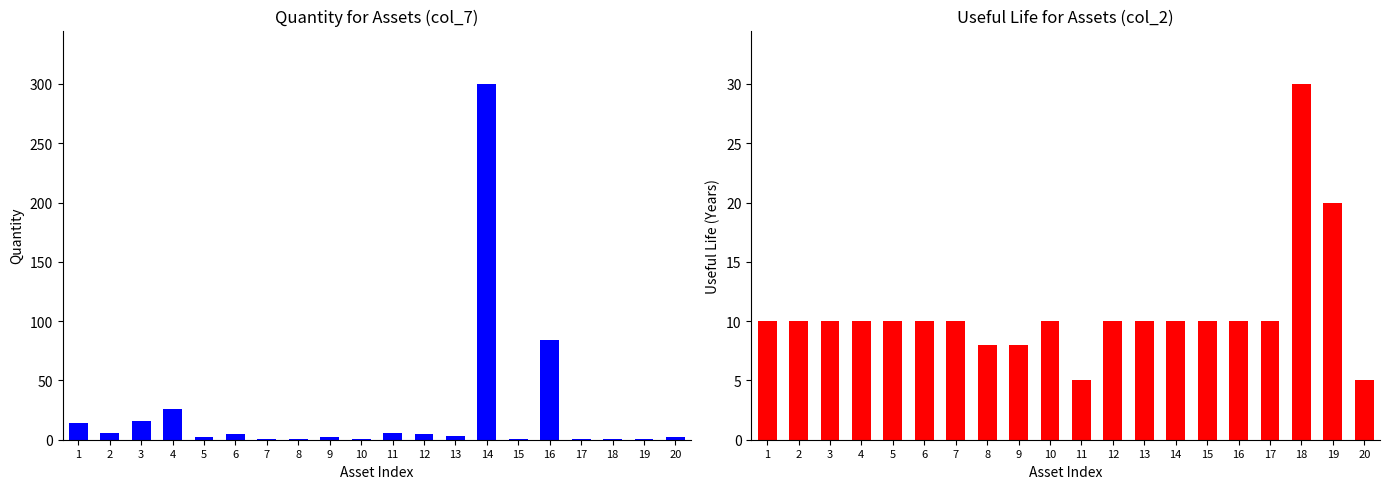

What is the difference between the Useful Life (col_2) values at 10 and 8?

2